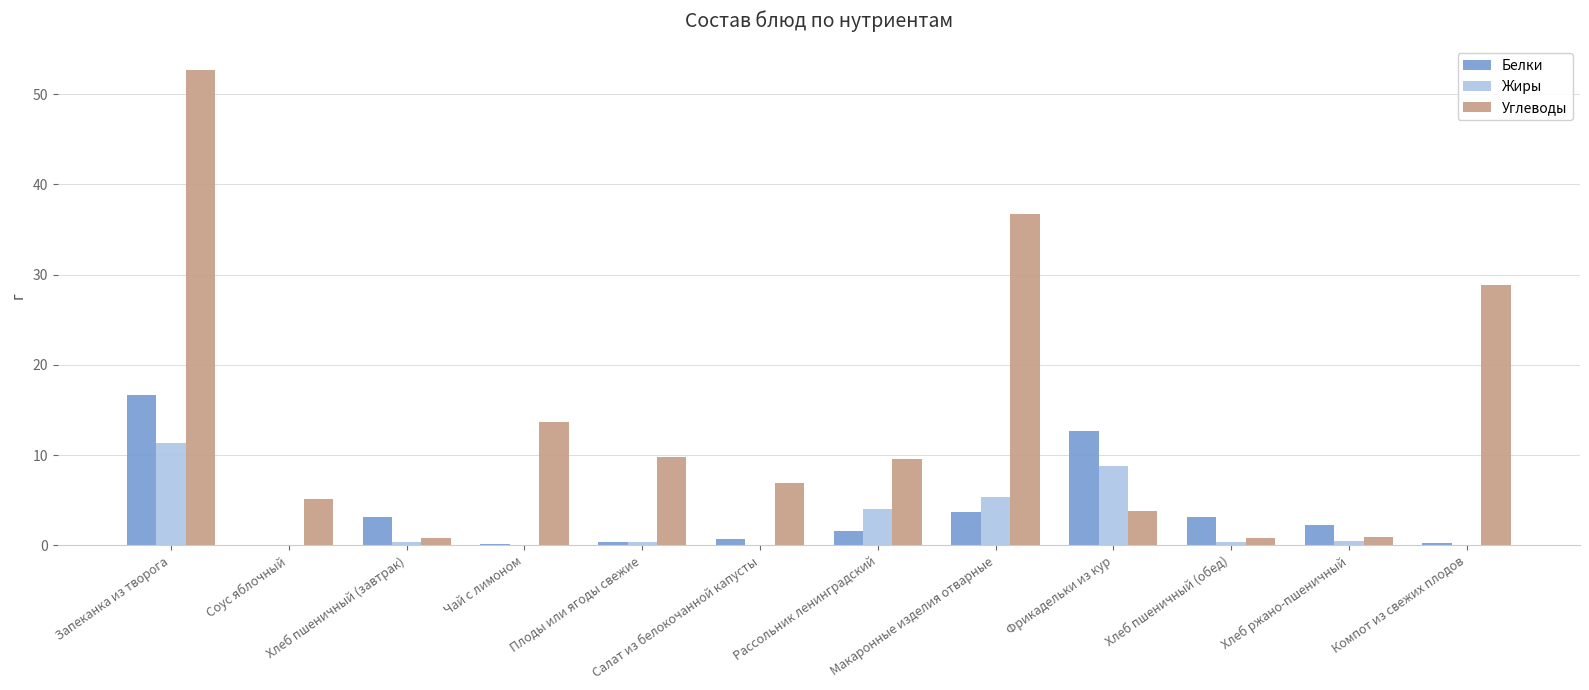

Between Макаронные изделия отварные and Хлеб ржано-пшеничный, which series saw the biggest shift?

Углеводы